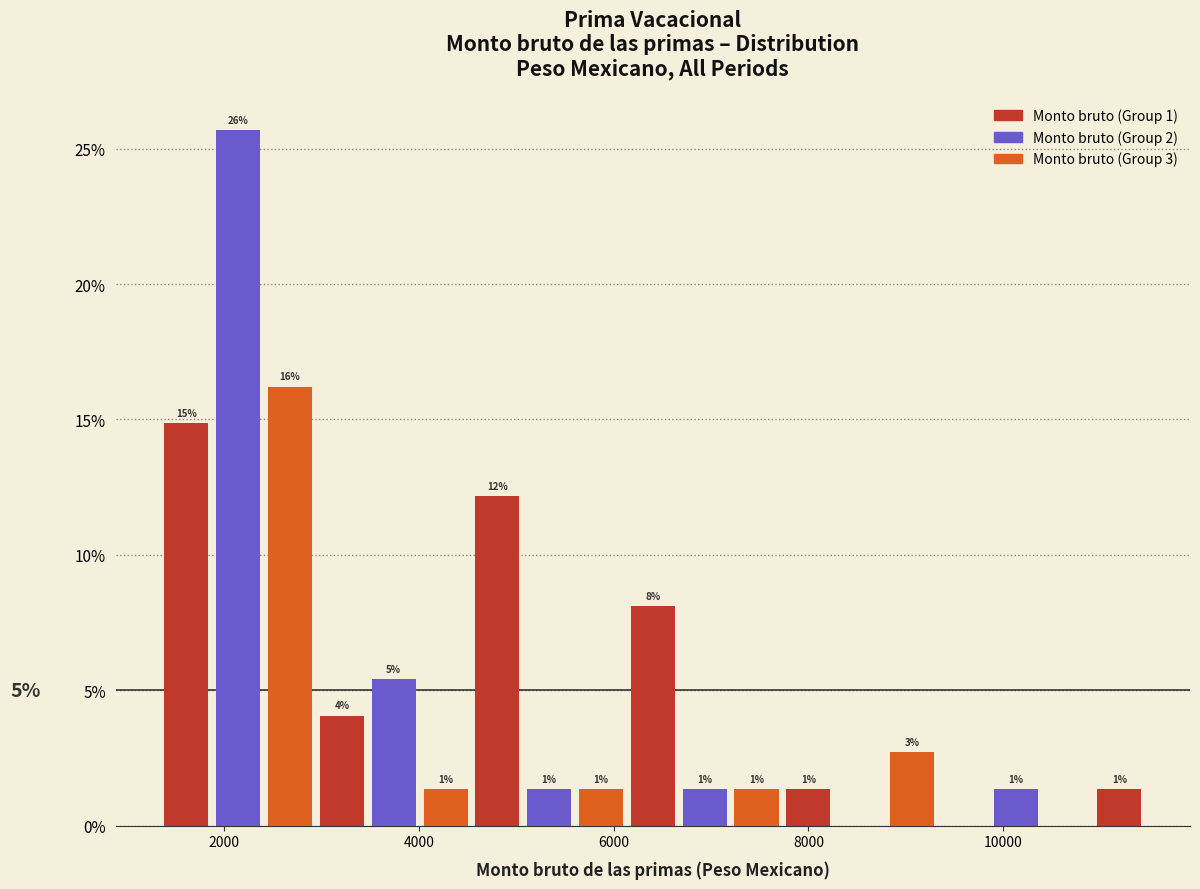

Read against the x-axis, roughly where is the centre of the tallest bar?

2200